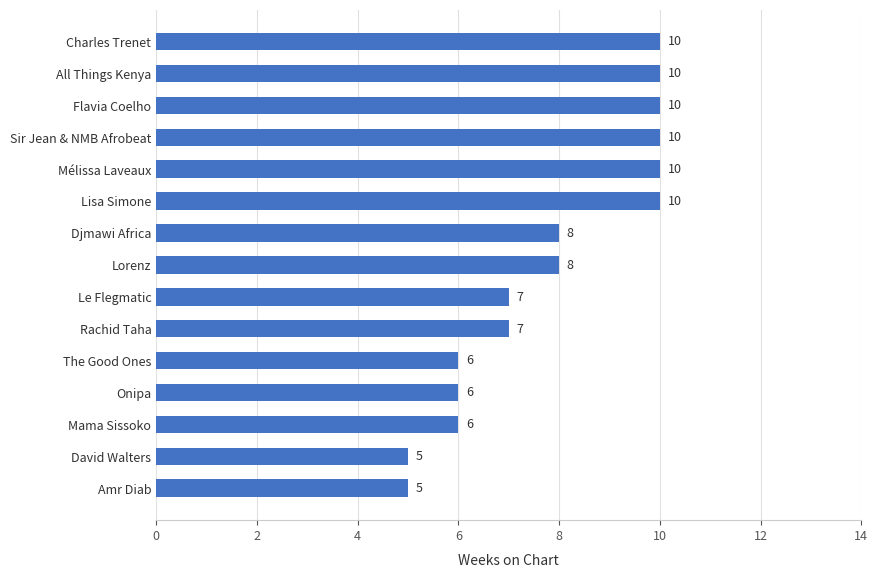

Count the values in the range 6 to 10.

13